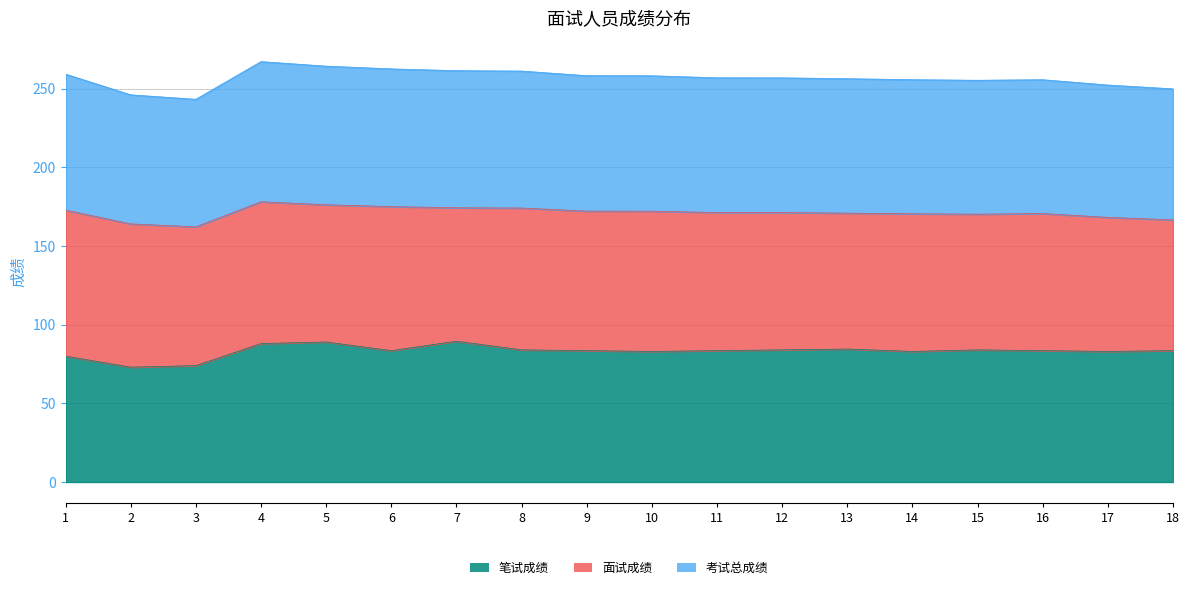

Where is the first local maximum for 笔试成绩?

5